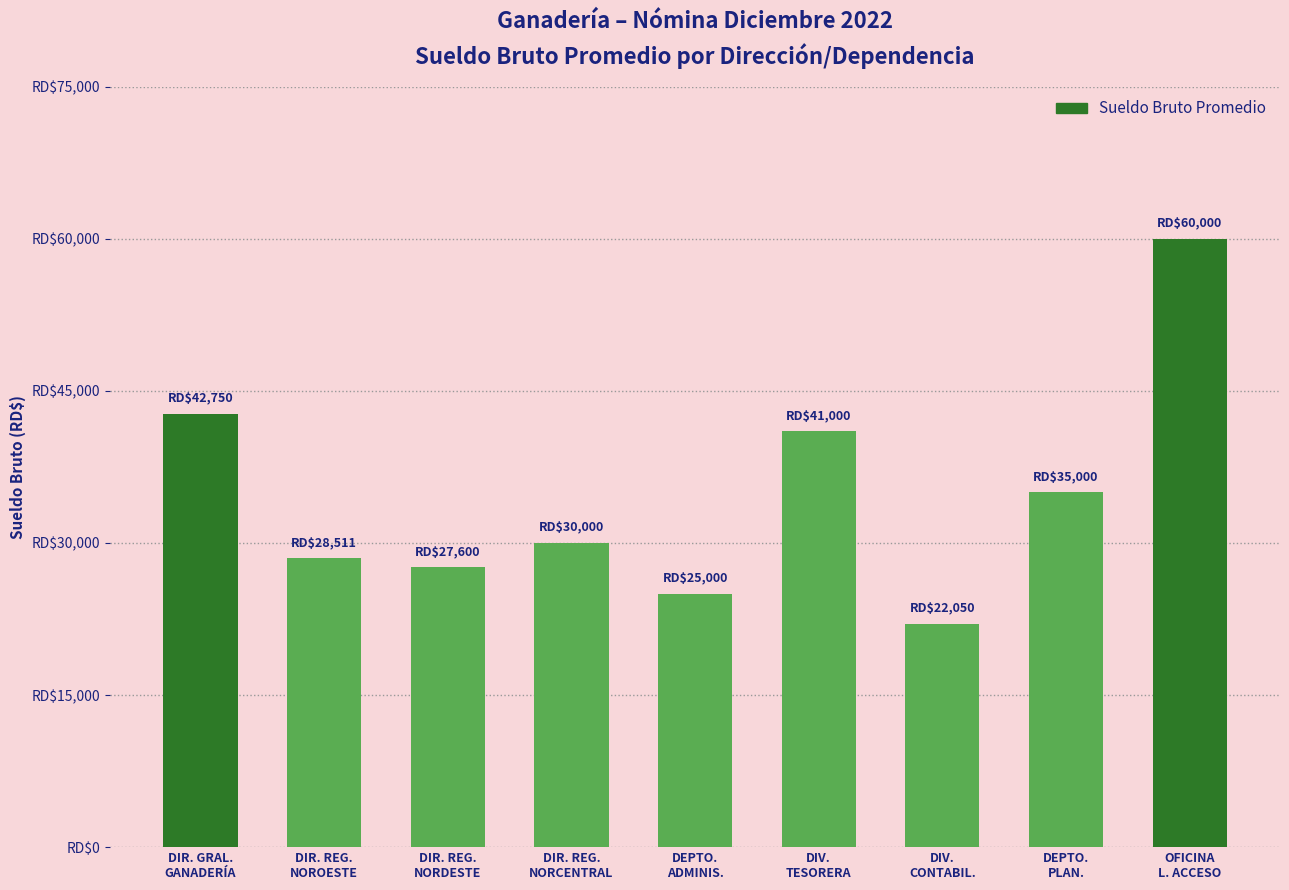

Which category has the highest value across all series?

OFICINA
L. ACCESO